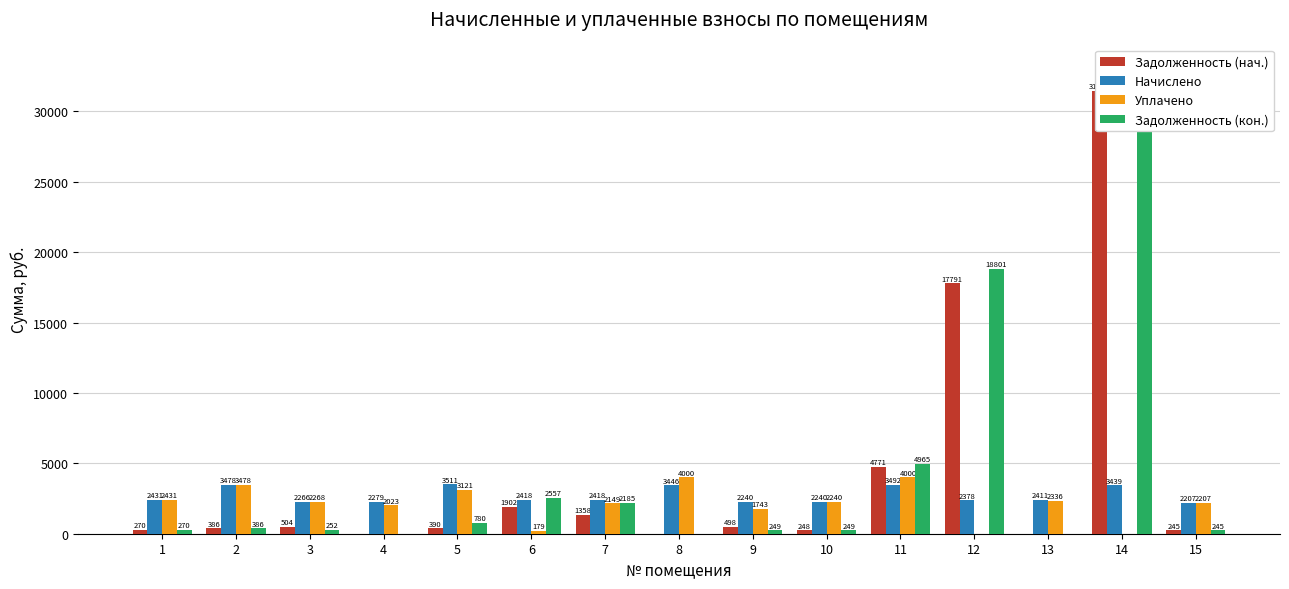

What is the total value across all series at 5?

7802.5